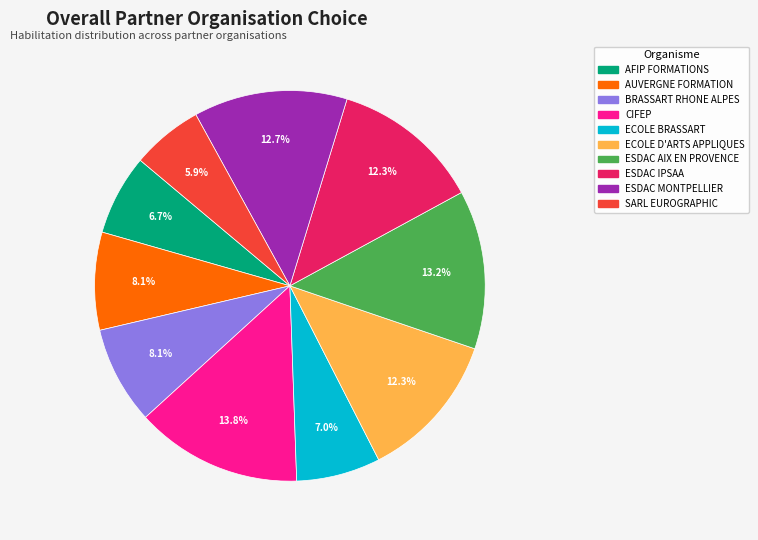

What percentage is the ESDAC AIX EN PROVENCE slice, to the nearest percent?

13%